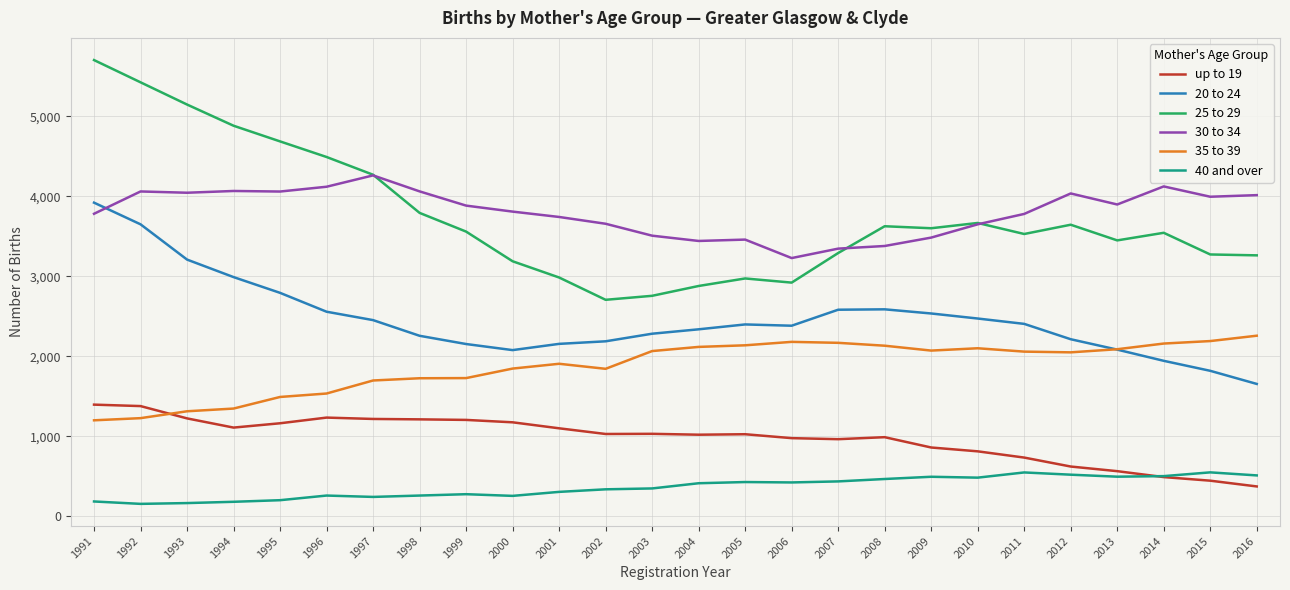

How many lines are shown in the chart?

6